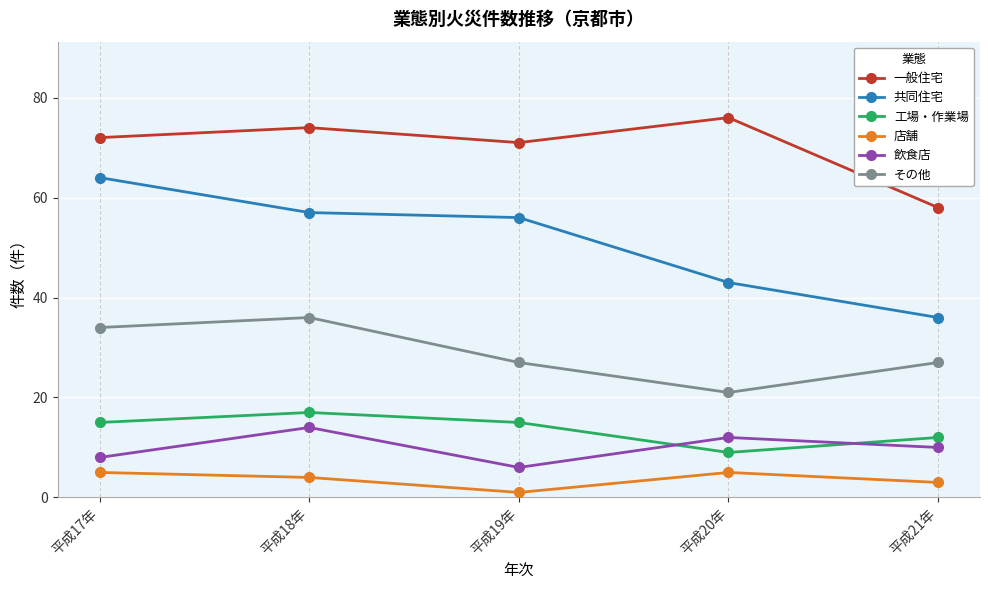

Count the 工場・作業場 values in the range 12 to 15.

3